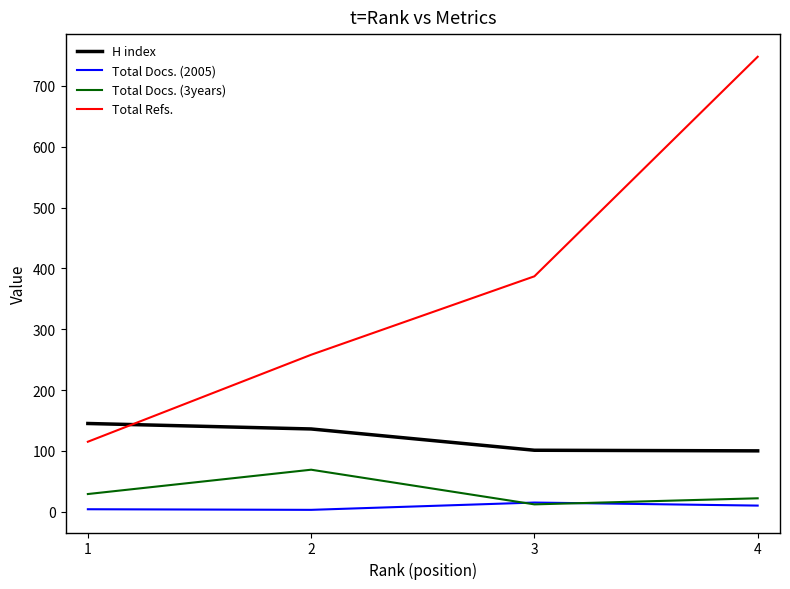

List the series in order of their peak value, lowest first.

Total Docs. (2005), Total Docs. (3years), H index, Total Refs.